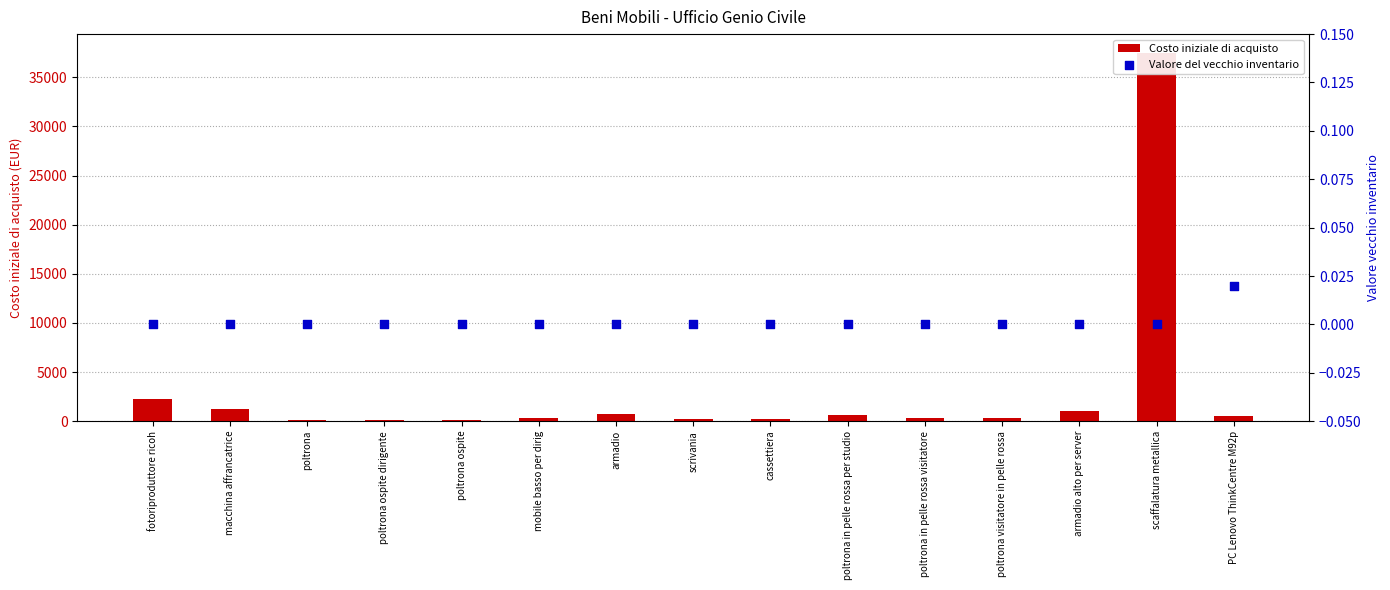

Which series contains the highest Y value?

Costo iniziale di acquisto